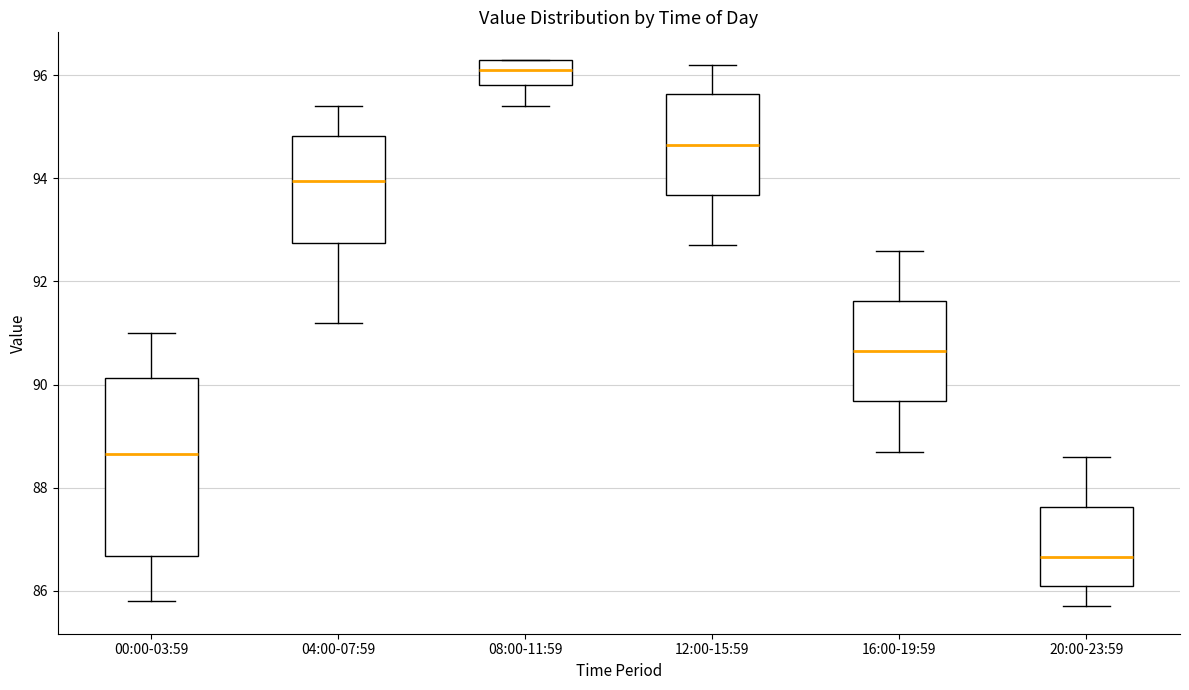

Which box is the tallest, from its lower edge to its upper edge?

00:00-03:59